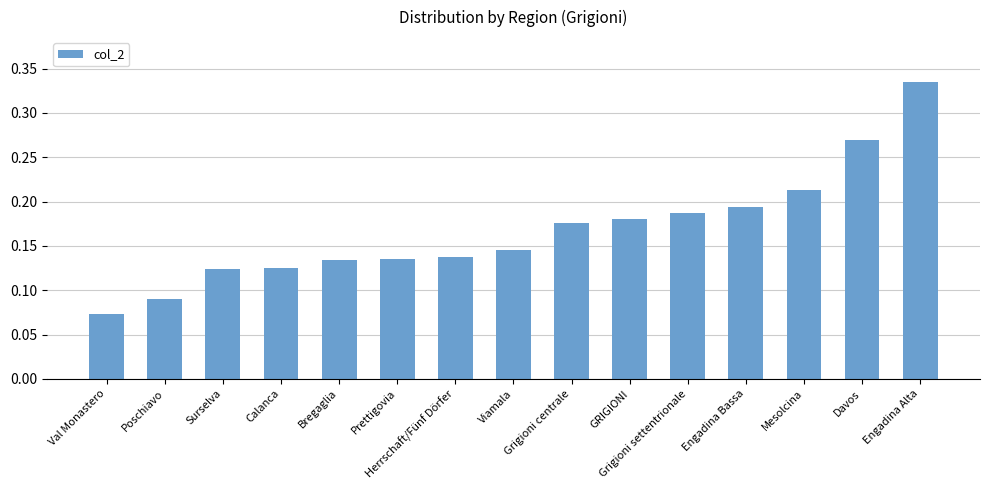

Which label corresponds to the largest value in the chart?

Engadina Alta